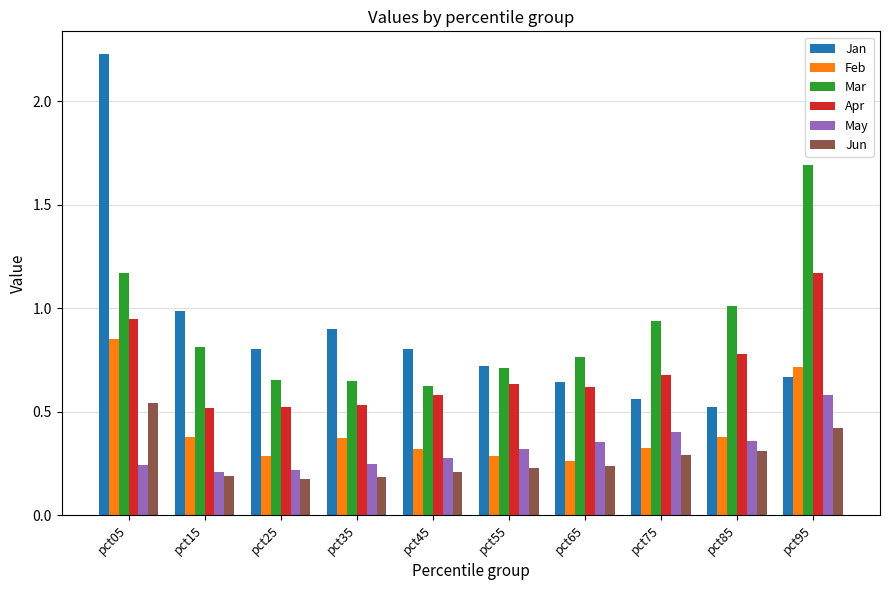

True or false: May has a value of 0.2 at pct15.

True